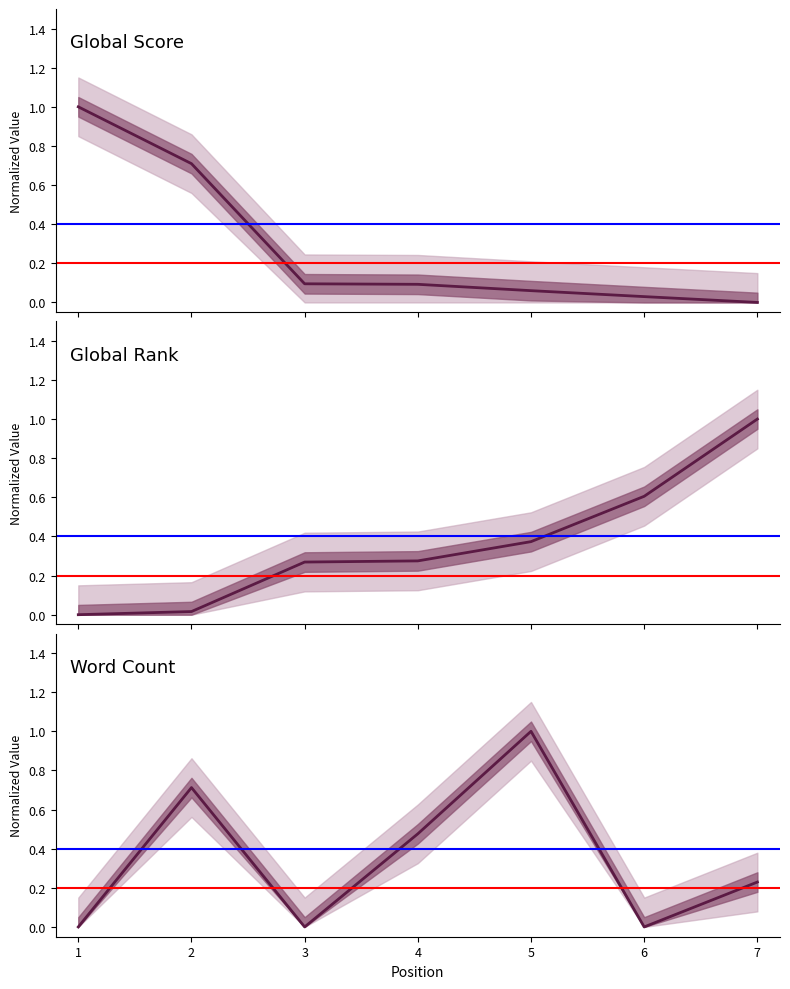

The value of Global Rank at 1 is -0.6. True or false?

False